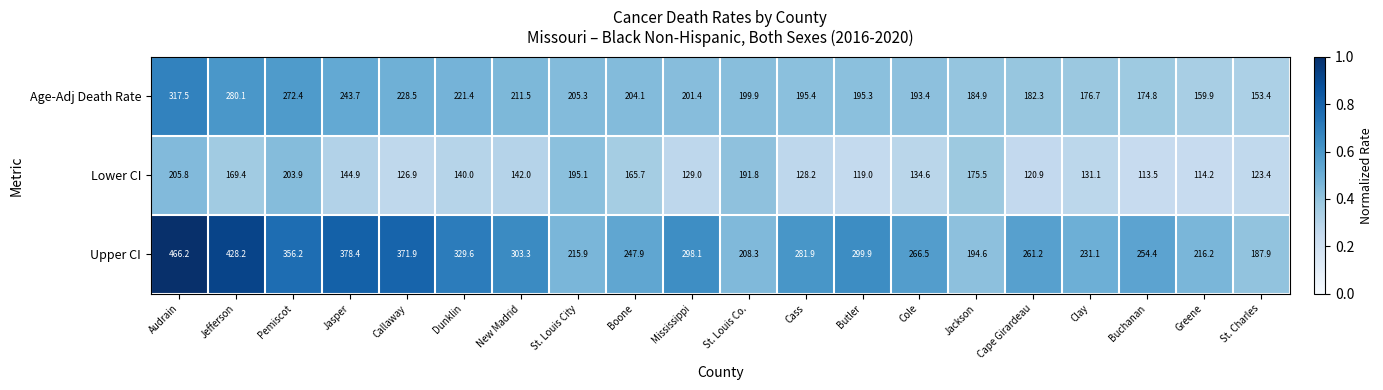

Which series changed the most between Jasper and Mississippi?

Upper CI